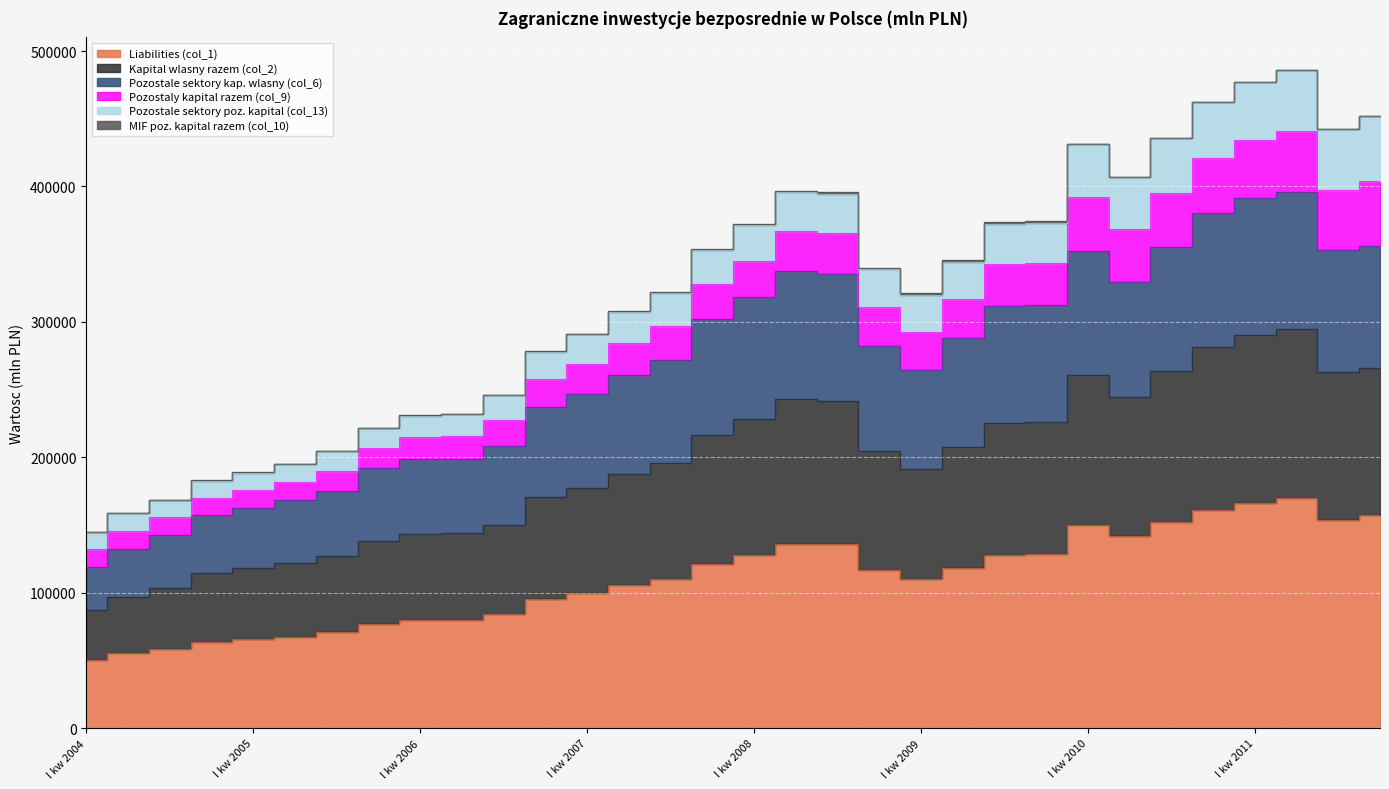

Is it true that Liabilities (col_1) equals 161396 at IV kw 2010?

True